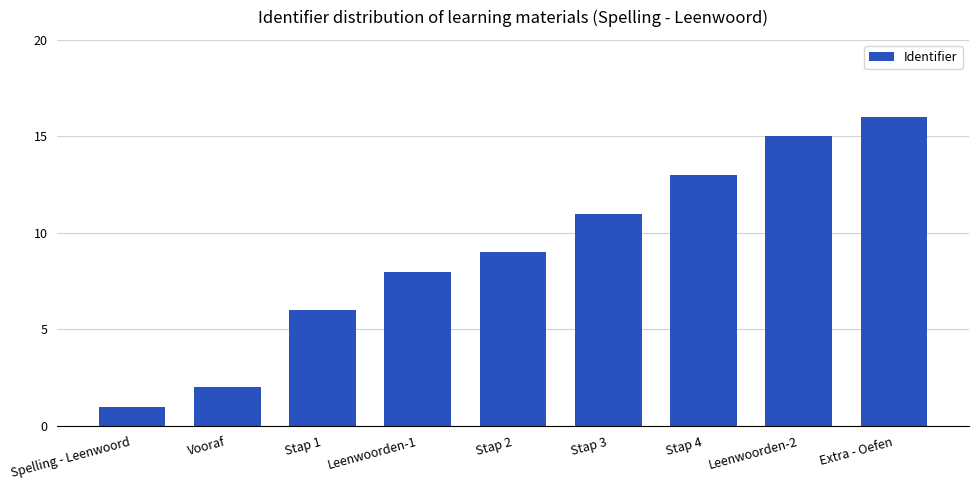

What position from the left is Stap 4?

7